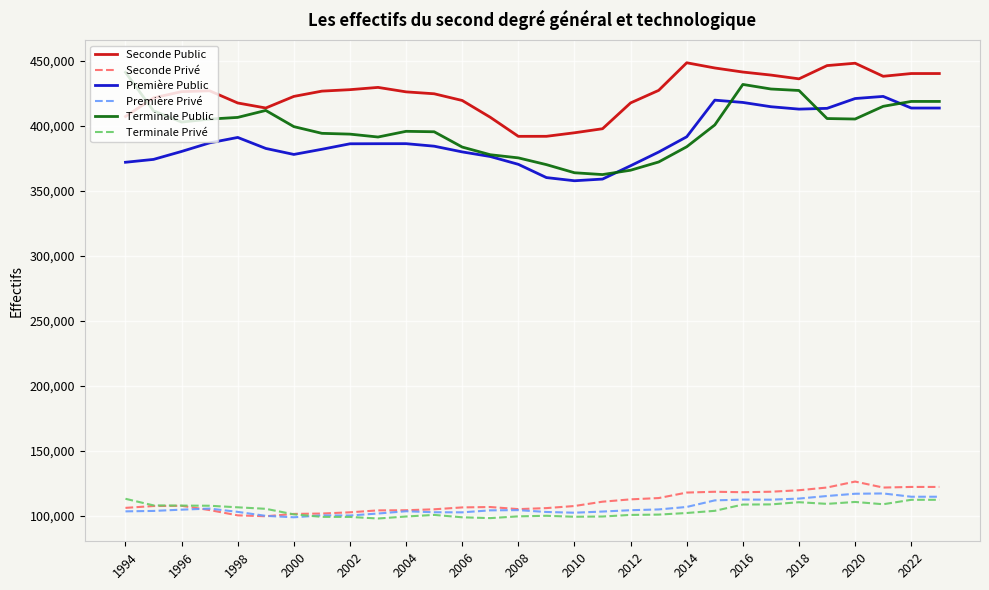

True or false: Seconde Public and Seconde Privé intersect in this chart.

False